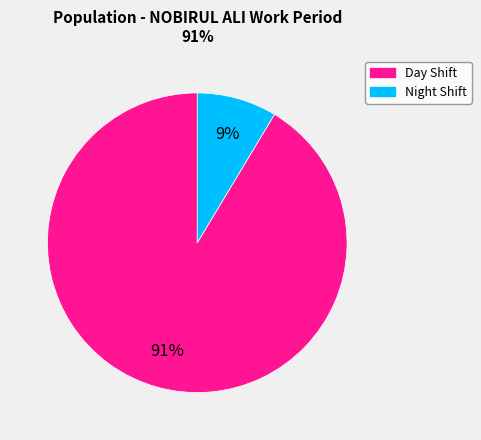

Is there a majority slice in this chart?

Yes